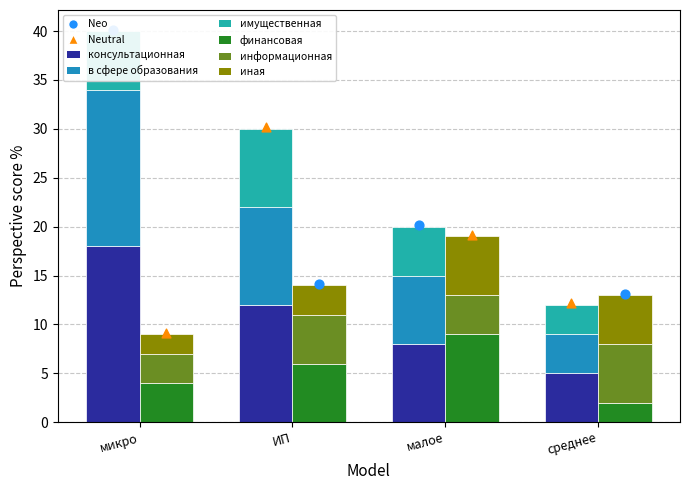

Which series has the widest spread of Y values?

консультационная